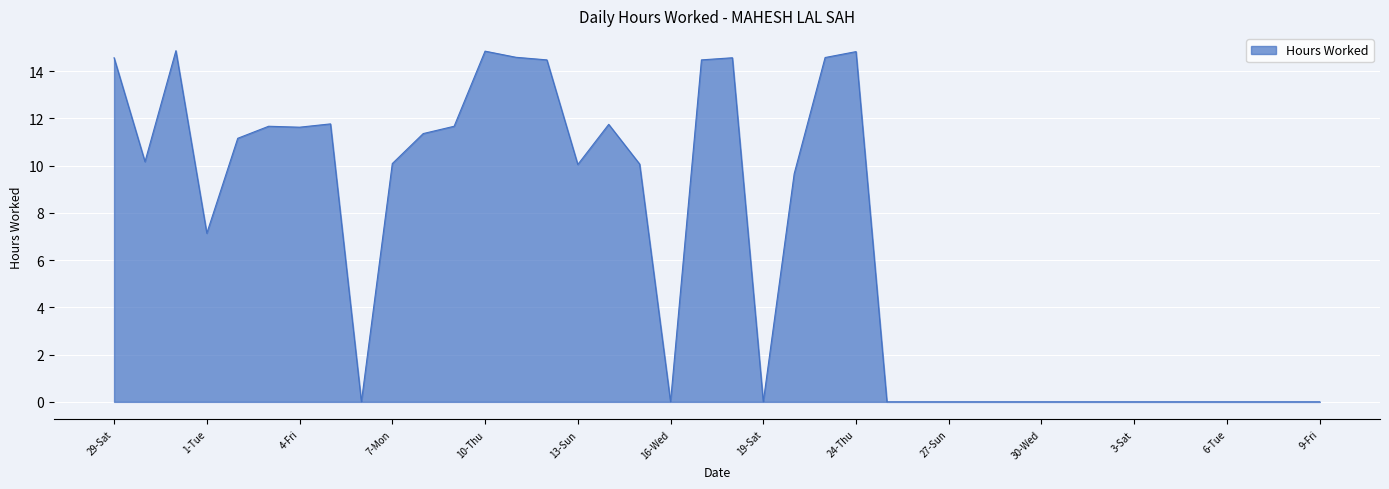

What is the greatest value displayed?

14.9